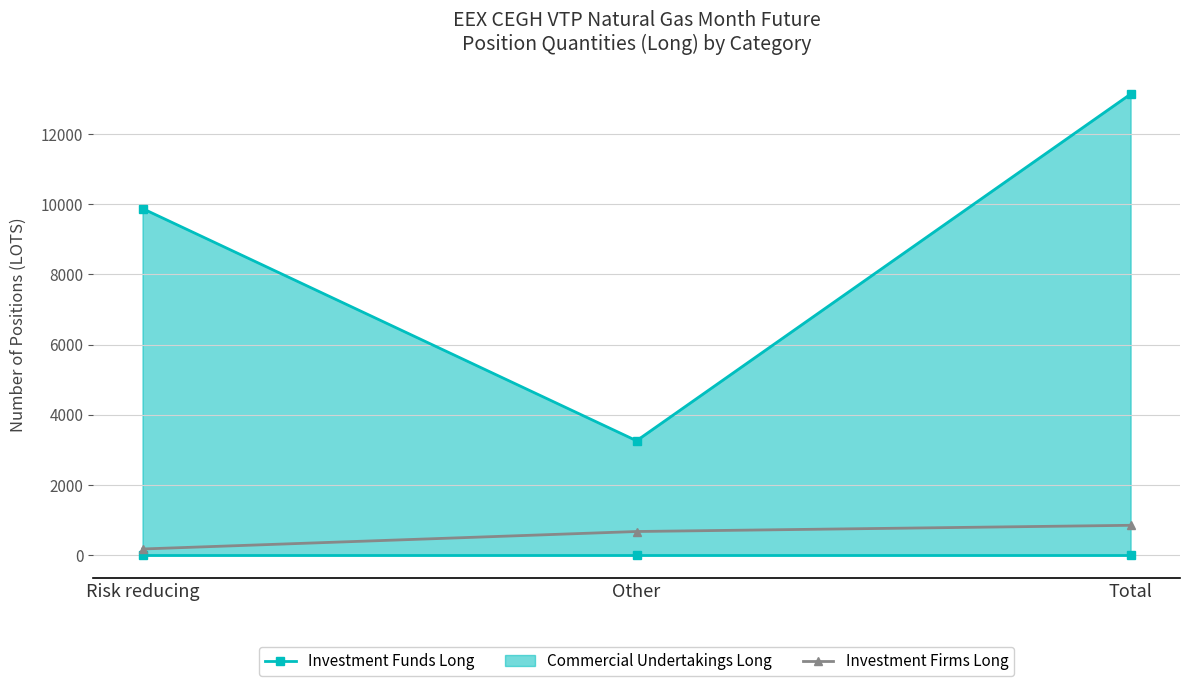

The Investment Funds Long series shows 0 at Other. True or false?

True